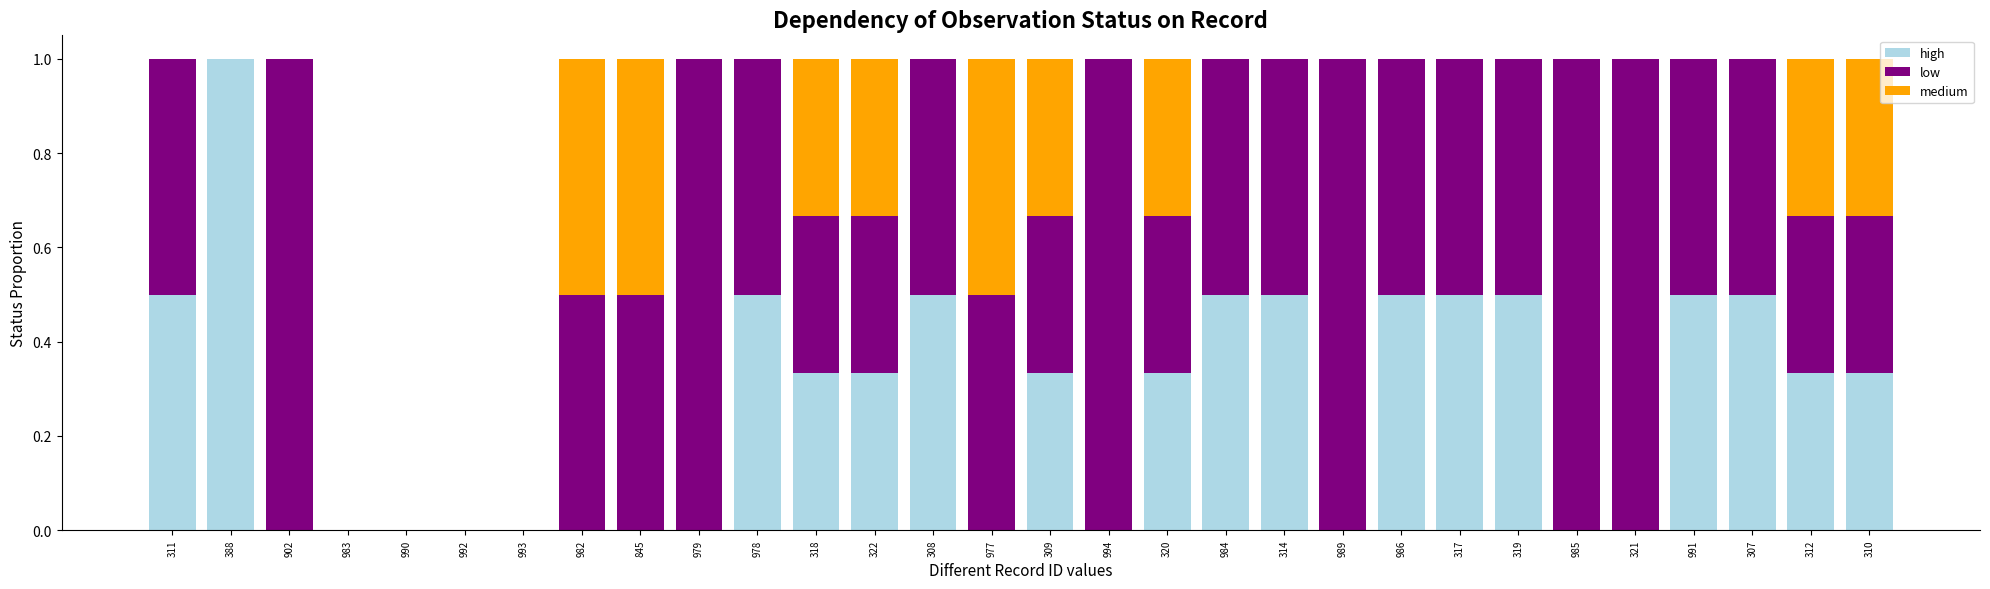

Which category has the highest value in the high series?

388